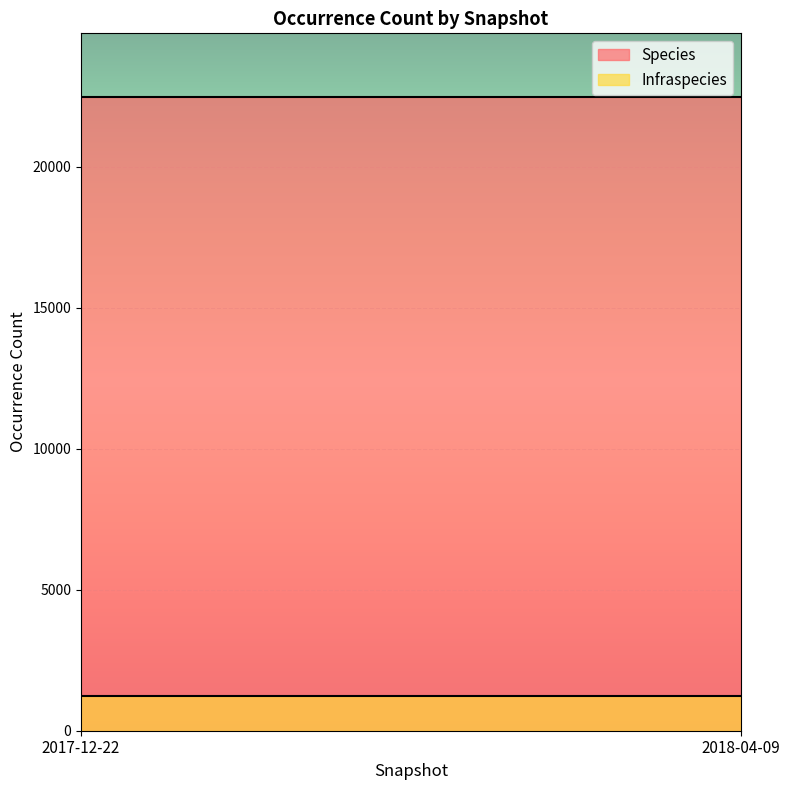

At which category does the chart reach its peak across all series?

2017-12-22